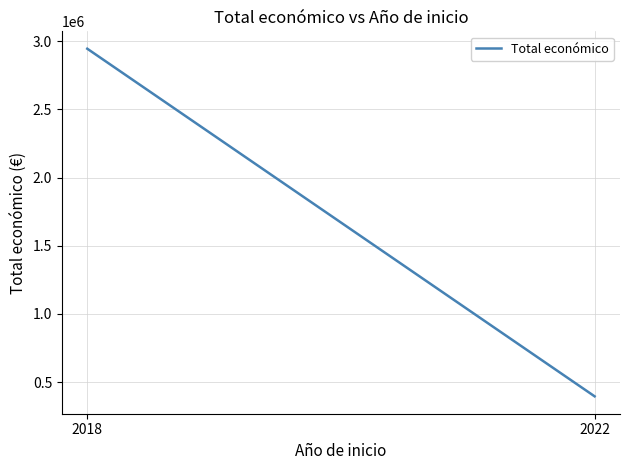

Is it true that the value at 2018 is 1883787?

False